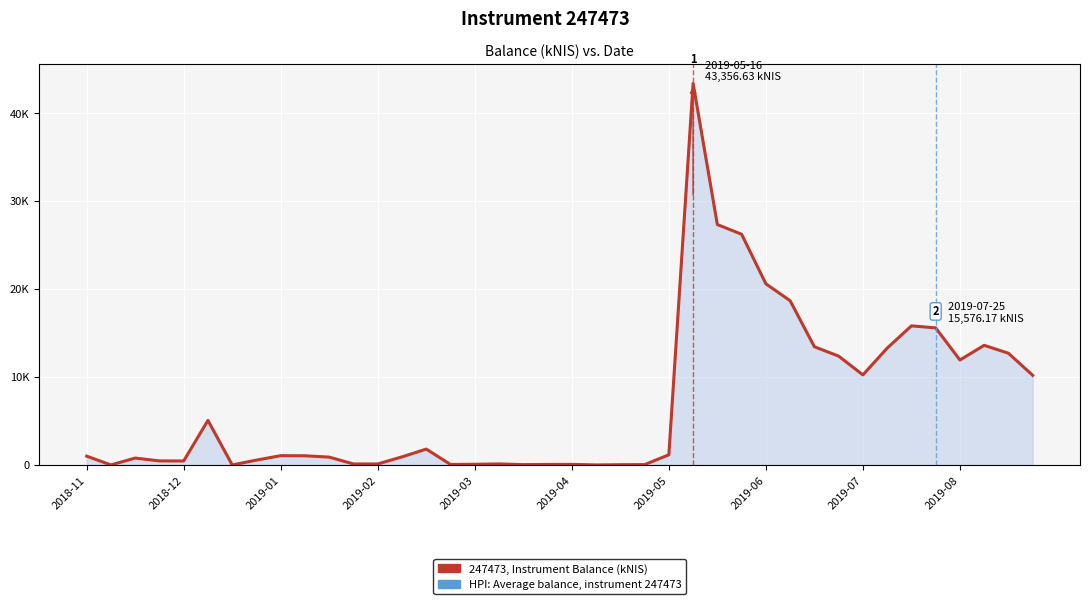

True or false: 247473, Instrument Balance (kNIS) and HPI: Average balance, instrument 247473 cross at least once.

False